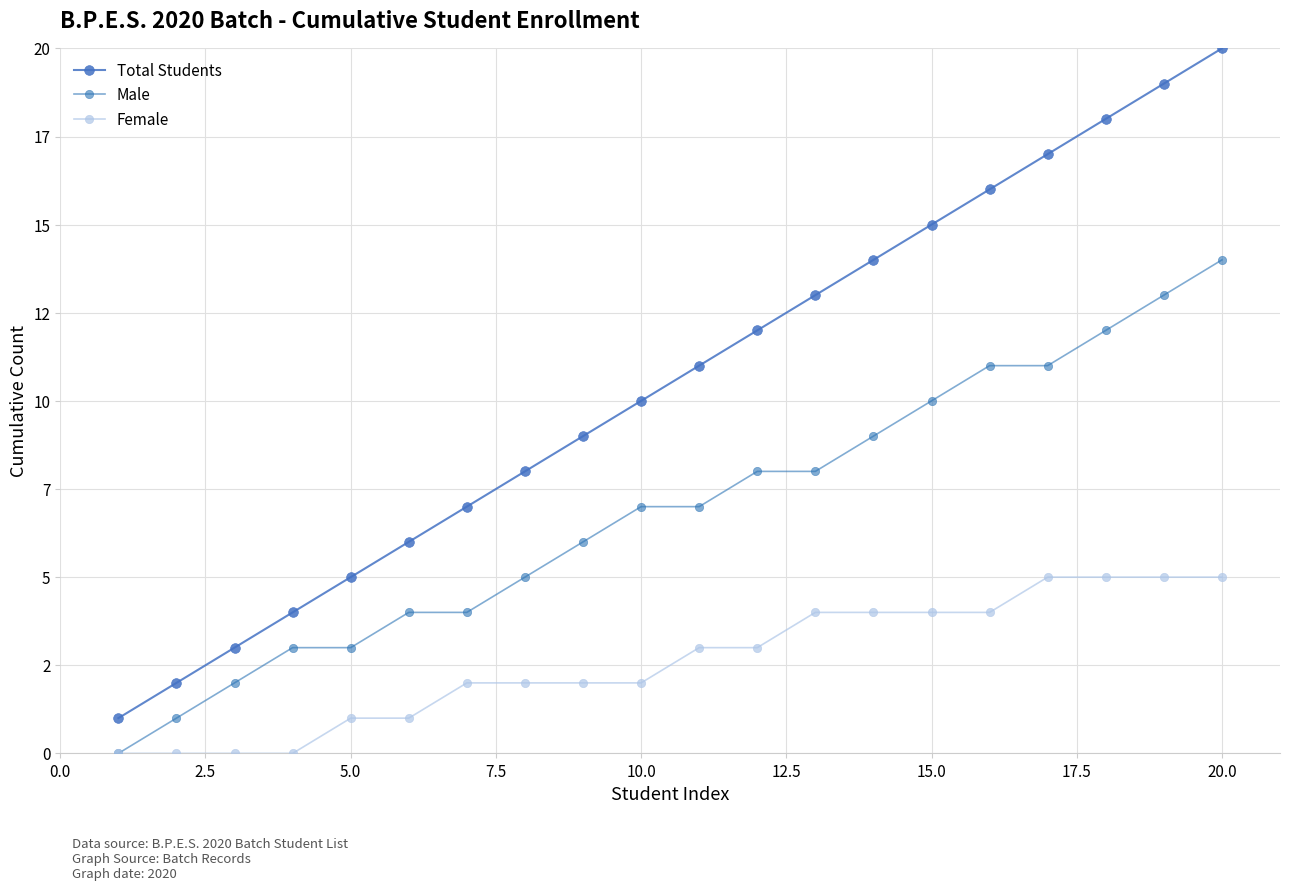

True or false: Female and Total Students intersect in this chart.

False